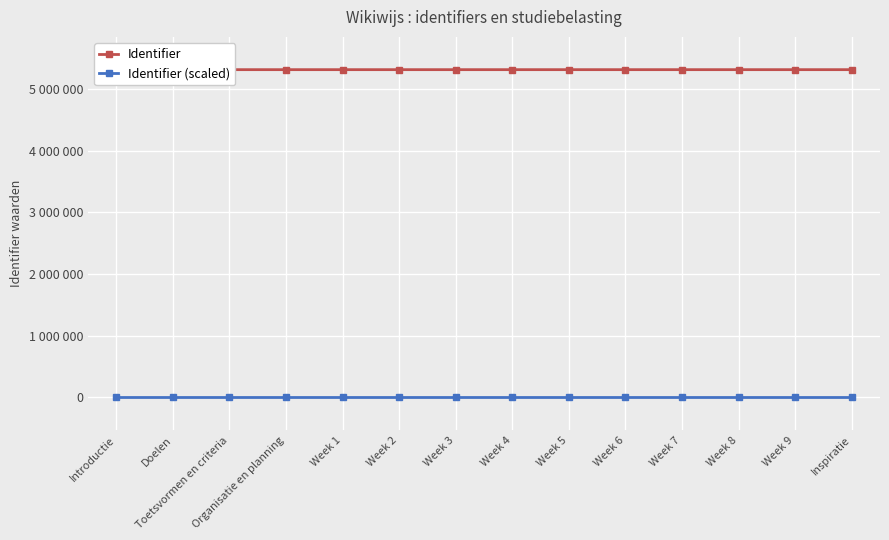

What is the total value across all series at Week 8?

5317349.7